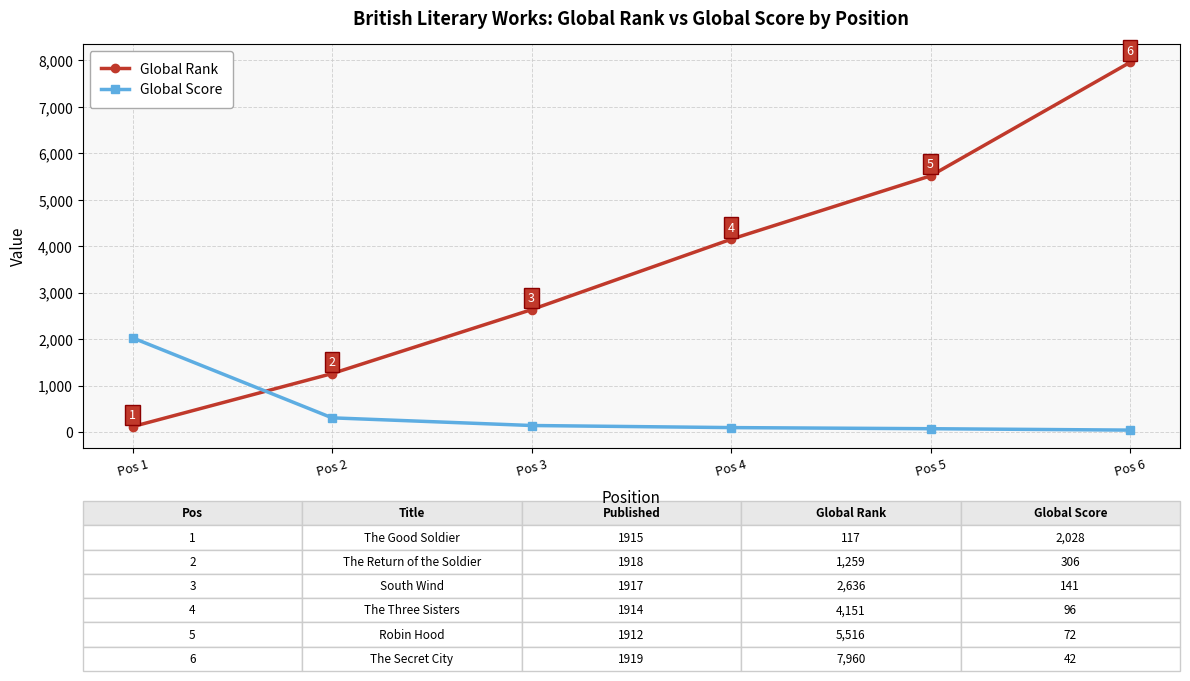

What is the smallest value displayed?

42